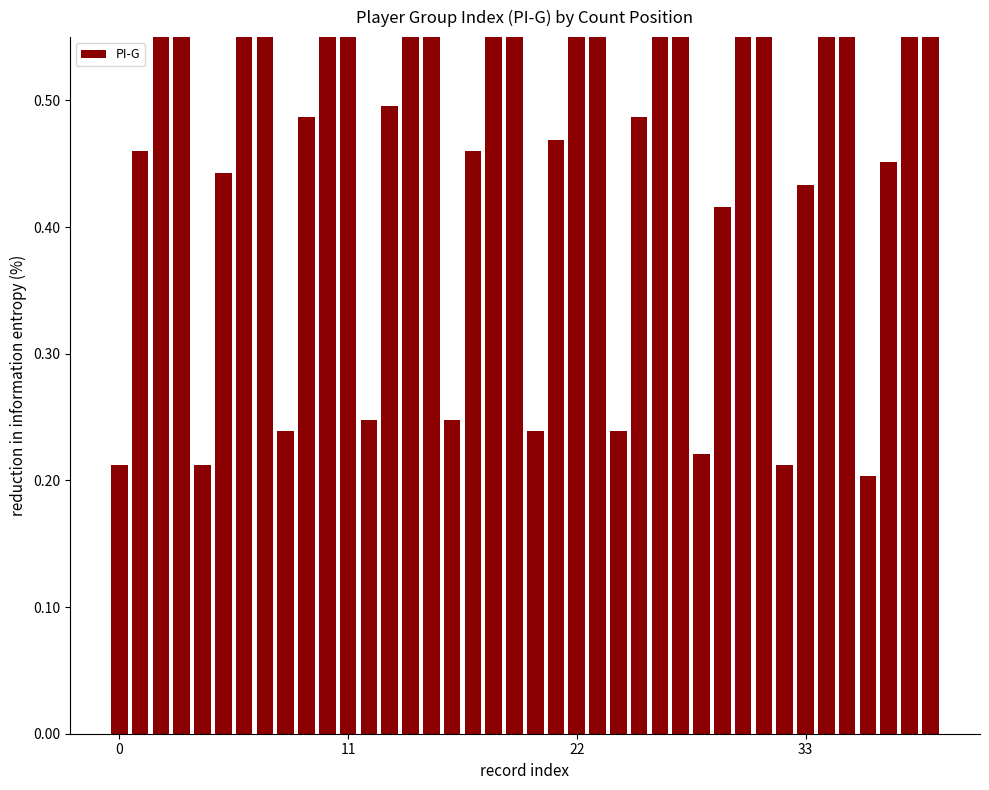

What is the change in value from 23 to 25?

-0.5